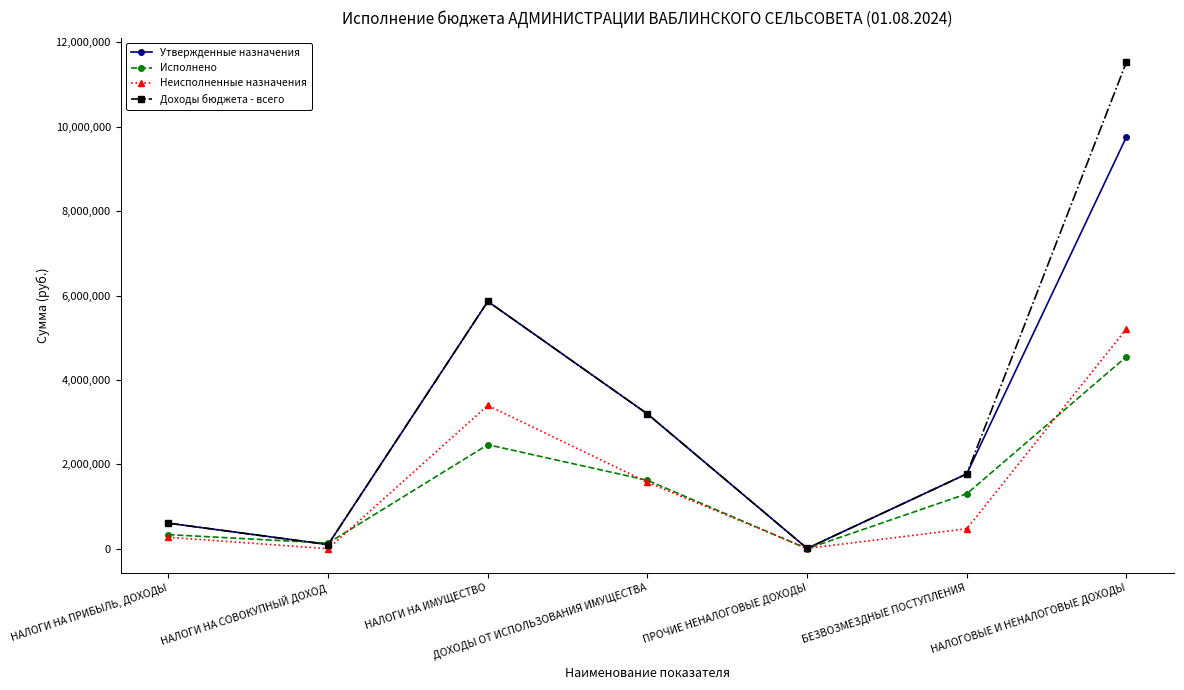

At which category does Утвержденные назначения reach its first local peak?

НАЛОГИ НА ИМУЩЕСТВО